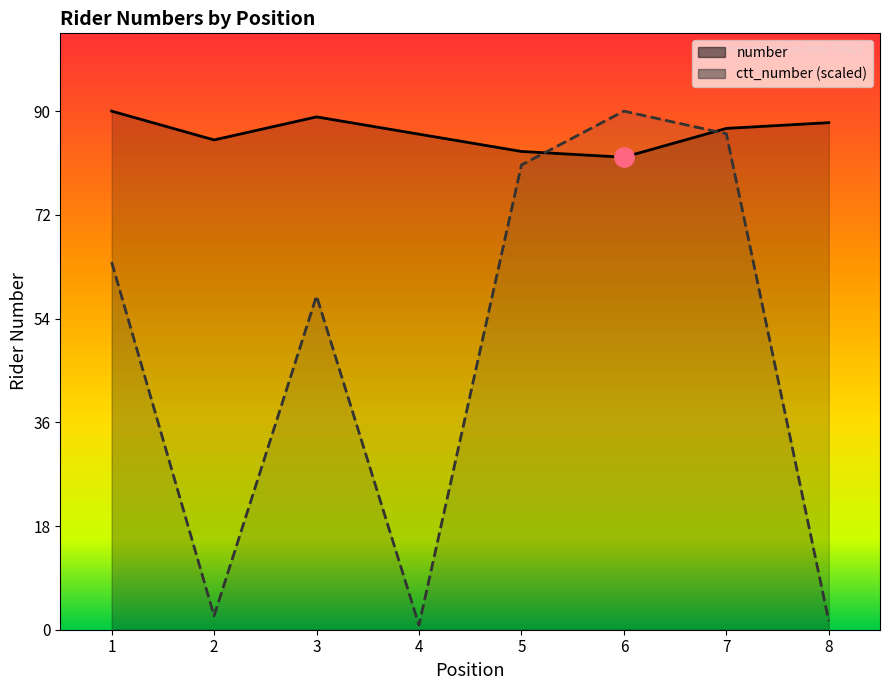

True or false: ctt_number (scaled) has more than 1 interior local peaks.

True